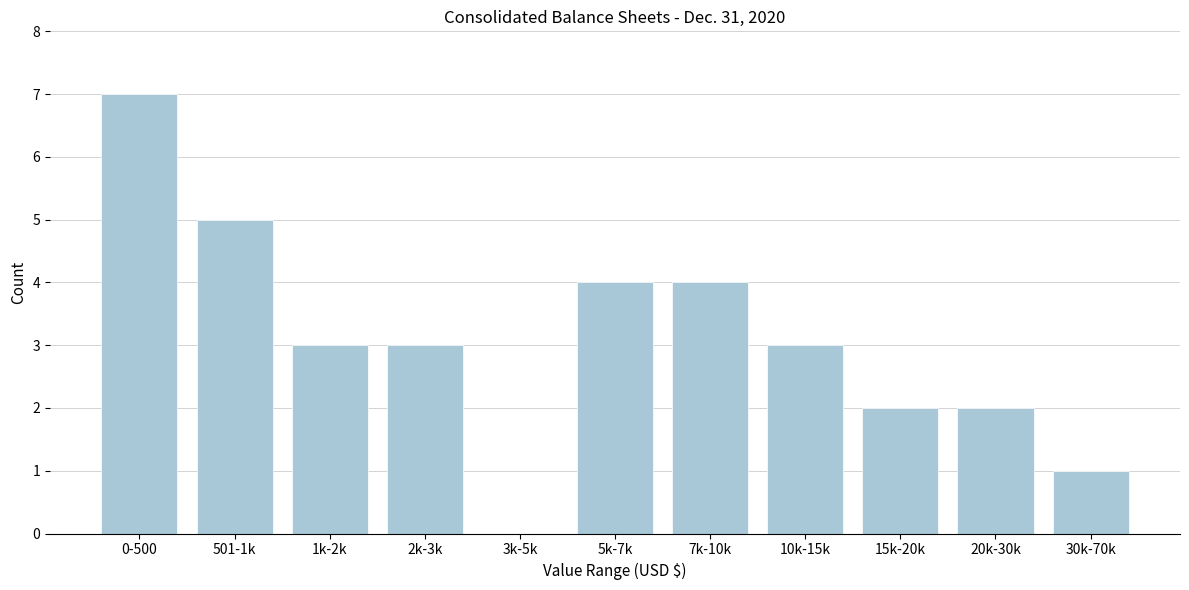

Reading left to right, list all the values displayed in this chart.

0-500=7	501-1k=5	1k-2k=3	2k-3k=3	3k-5k=0	5k-7k=4	7k-10k=4	10k-15k=3	15k-20k=2	20k-30k=2	30k-70k=1